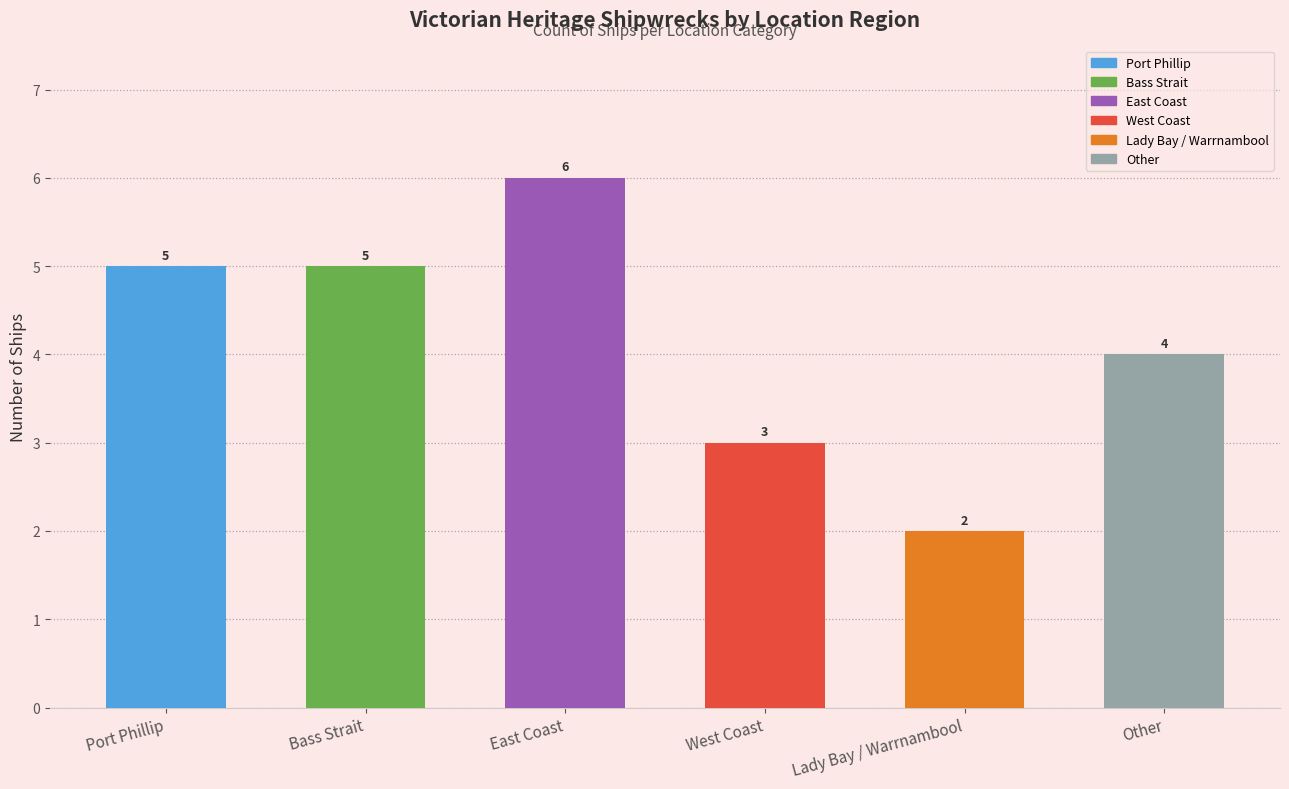

Approximately how many times larger is the value at Bass Strait compared to Other?

1.2